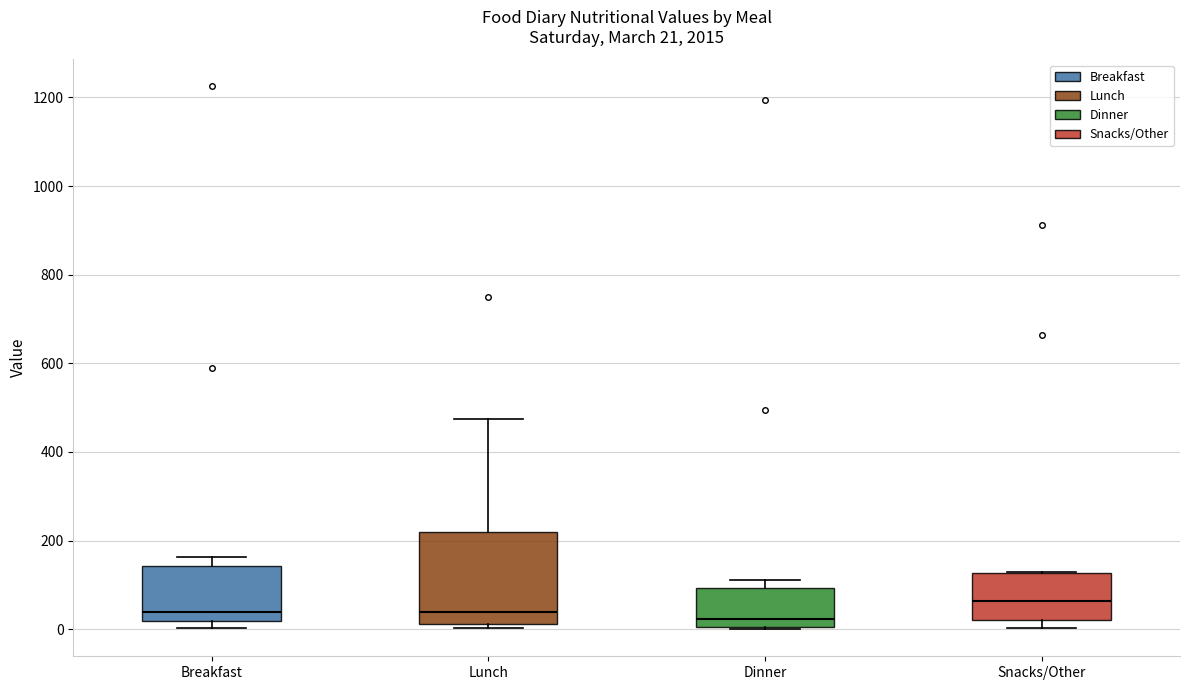

Which box is the tallest, from its lower edge to its upper edge?

Lunch